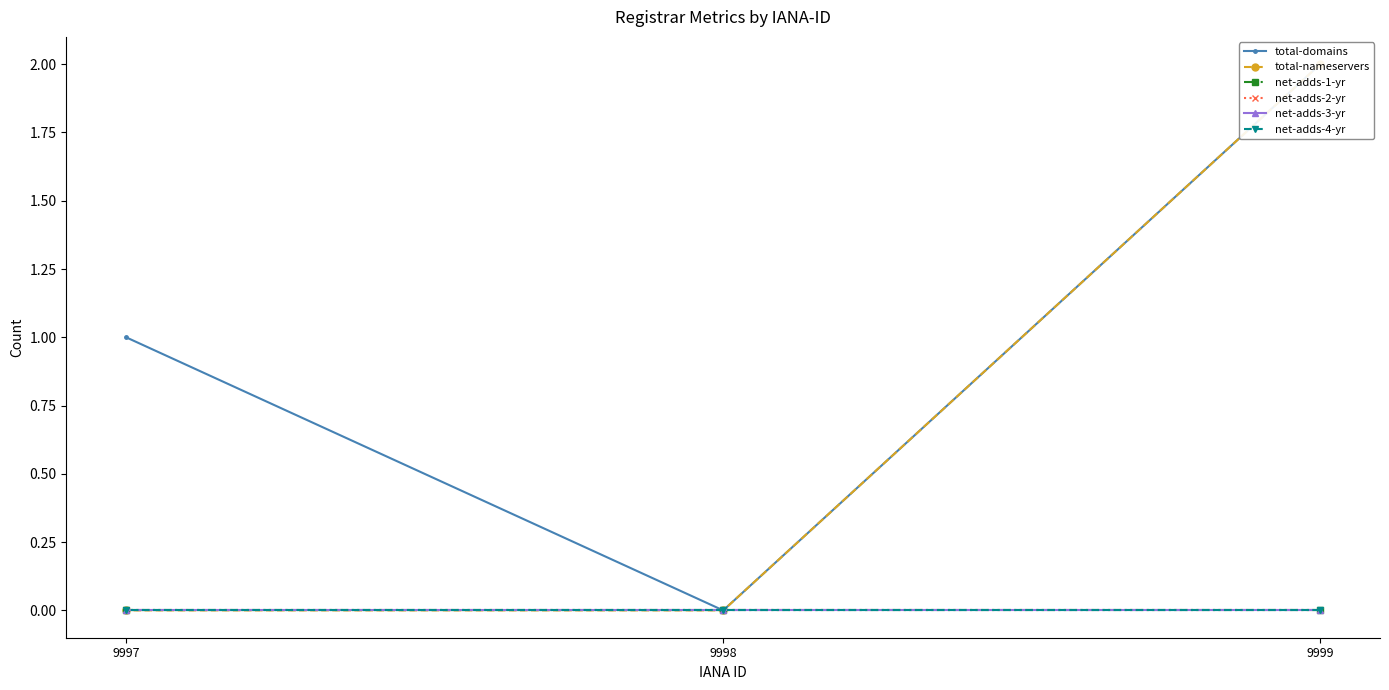

List the labels in order of total-domains value, largest first.

9999, 9997, 9998